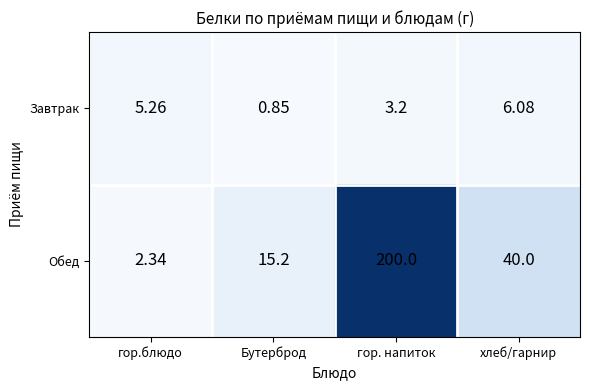

At which category does the chart reach its minimum across all series?

Бутерброд